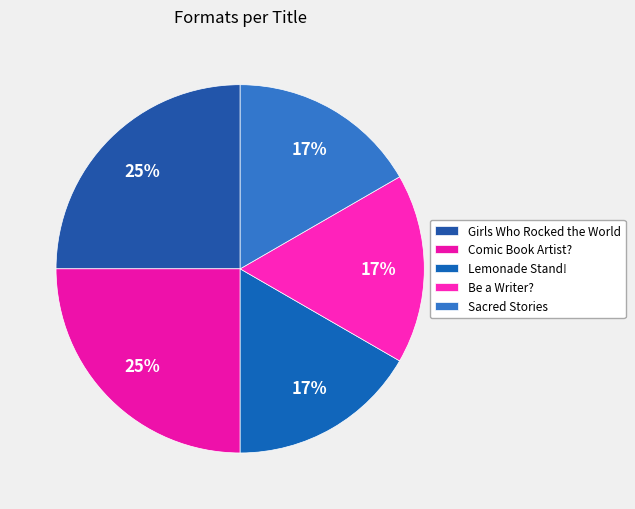

What is the ratio of the value at Sacred Stories to the value at Girls Who Rocked the World?

0.7